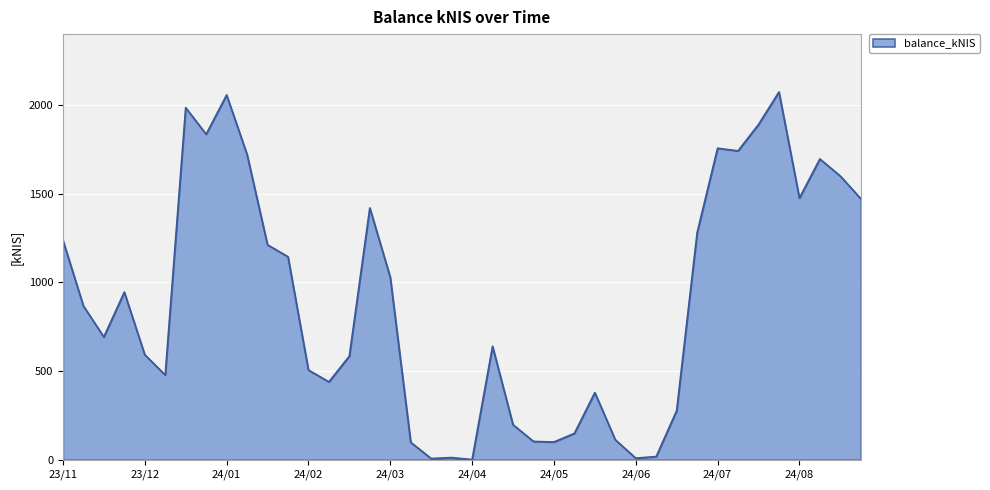

What is the difference between the maximum and minimum values?

2072.5